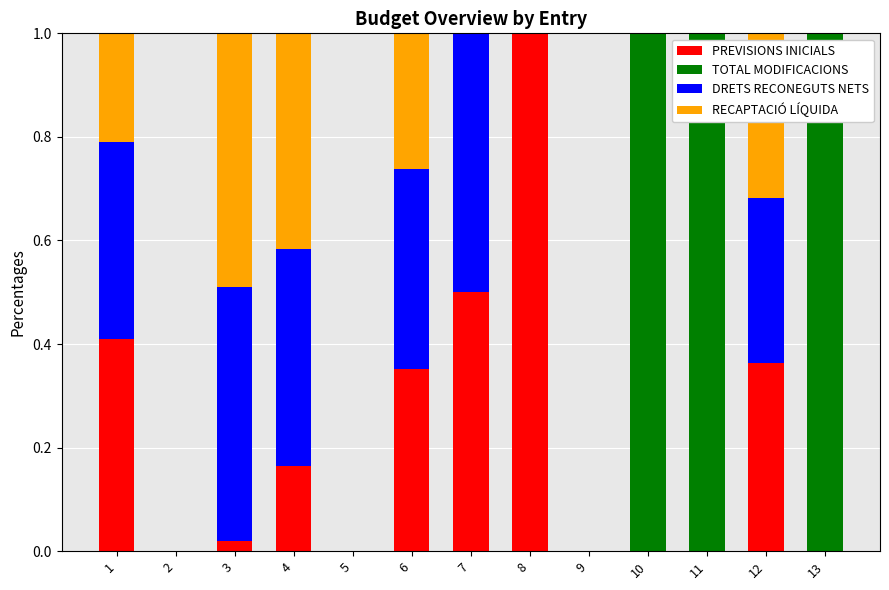

Count the number of categories in the chart.

13